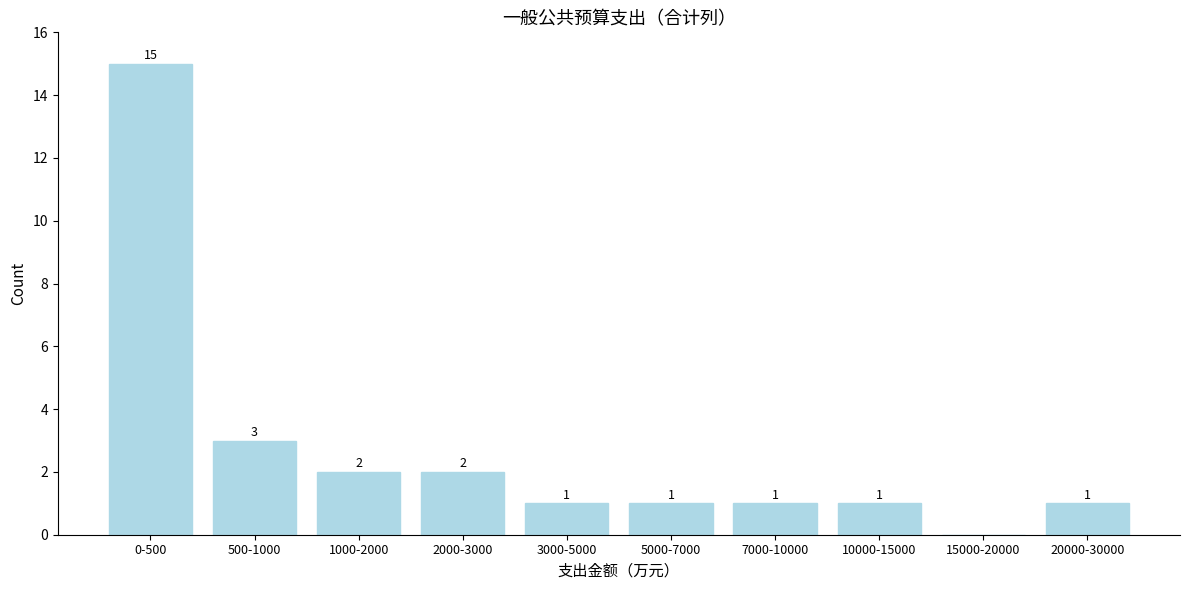

Reading left to right, list all the values displayed in this chart.

0-500=15	500-1000=3	1000-2000=2	2000-3000=2	3000-5000=1	5000-7000=1	7000-10000=1	10000-15000=1	15000-20000=0	20000-30000=1